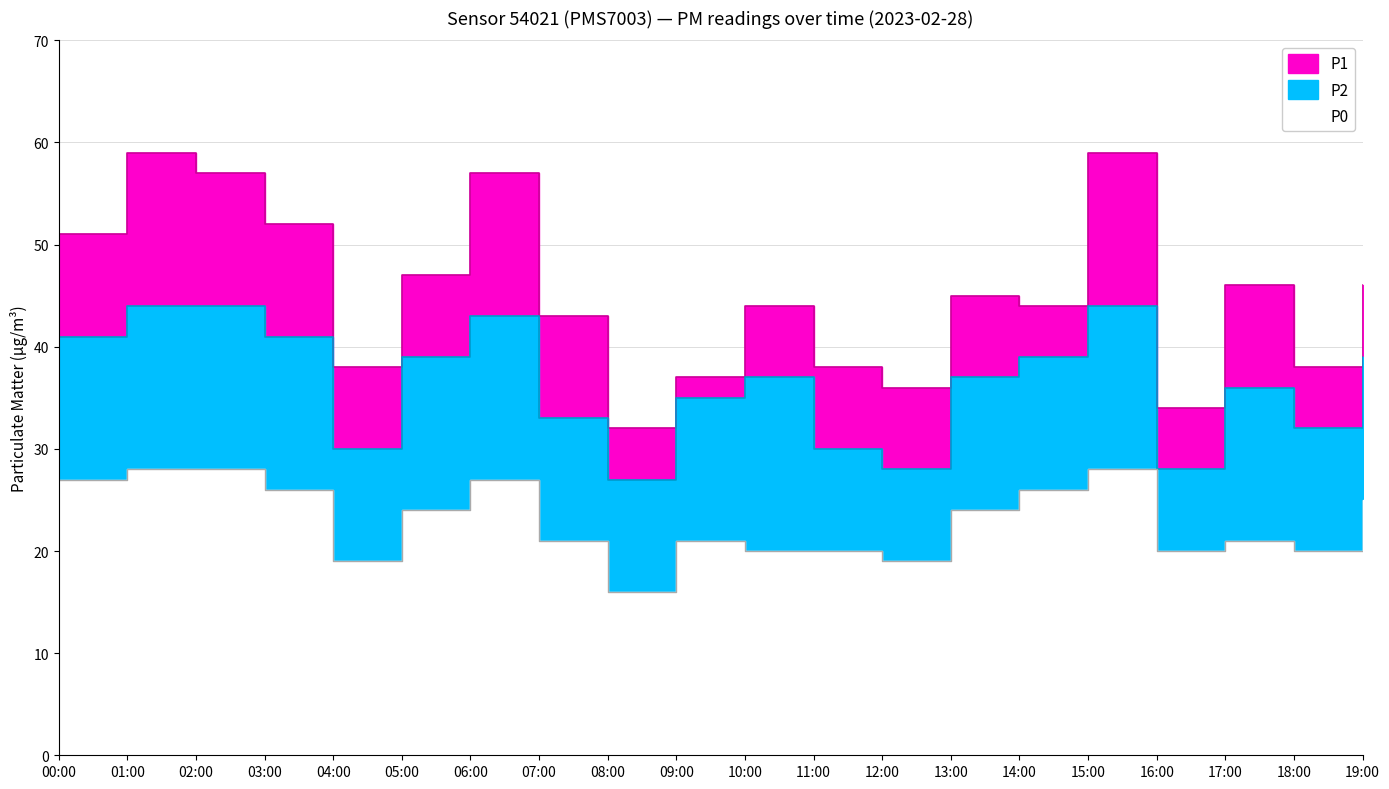

At which category does the chart reach its minimum across all series?

08:00